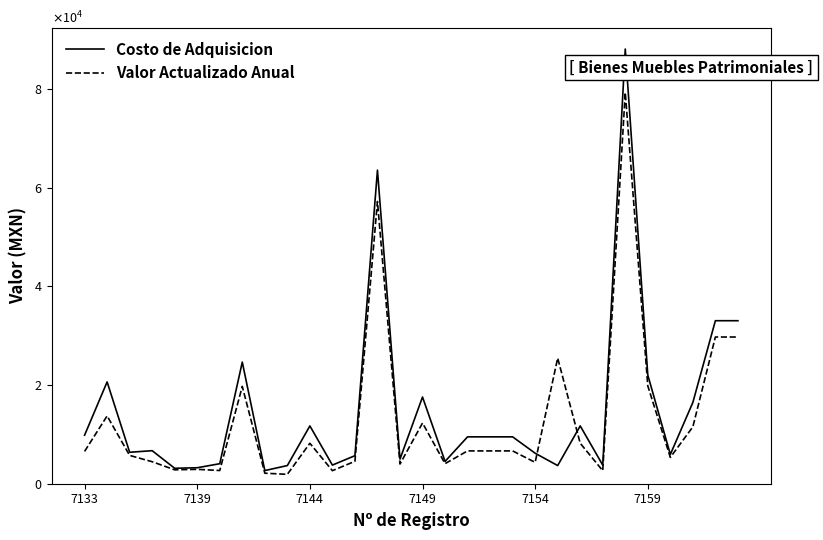

Which series has the widest spread of values?

Costo de Adquisicion